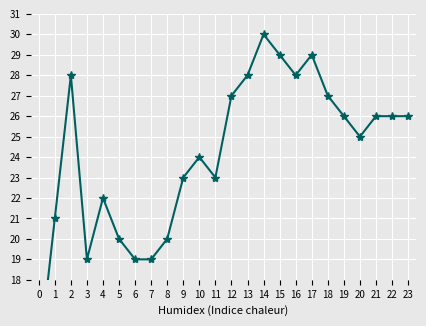

Reading right to left, transcribe all the data shown in this chart.

26	26	26	25	26	27	29	28	29	30	28	27	23	24	23	20	19	19	20	22	19	28	21	14